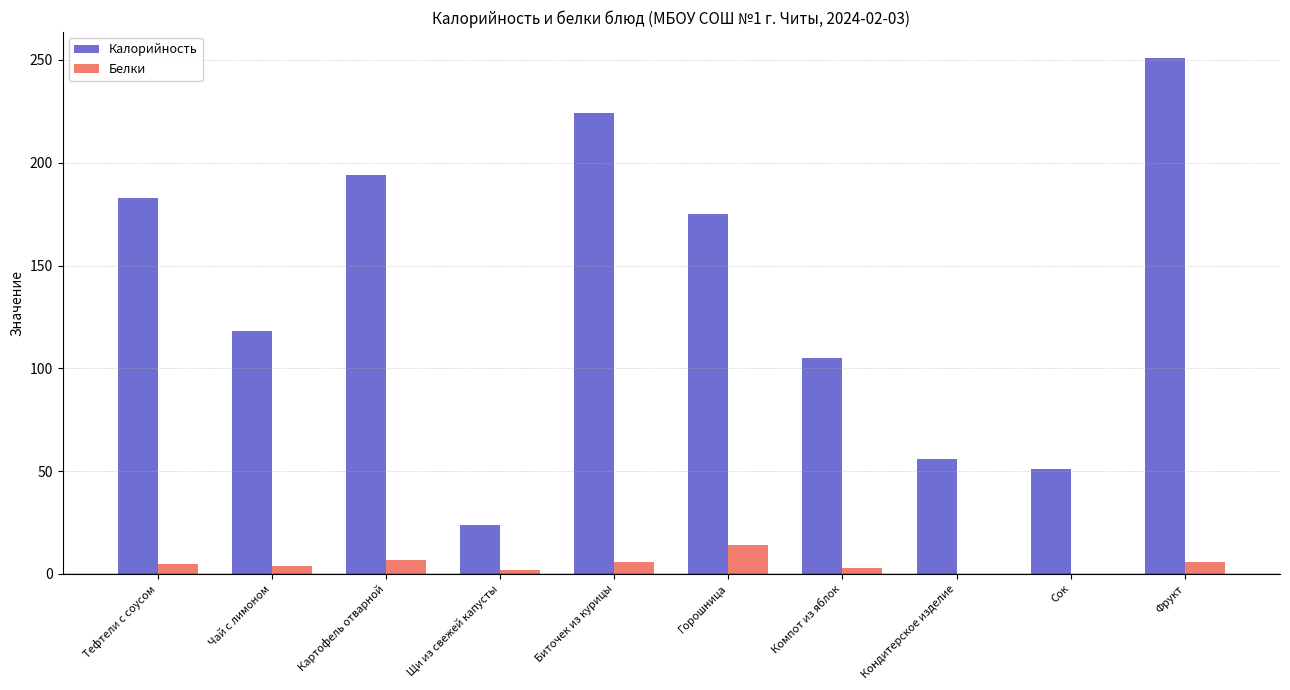

Which series has the widest spread of values?

Калорийность